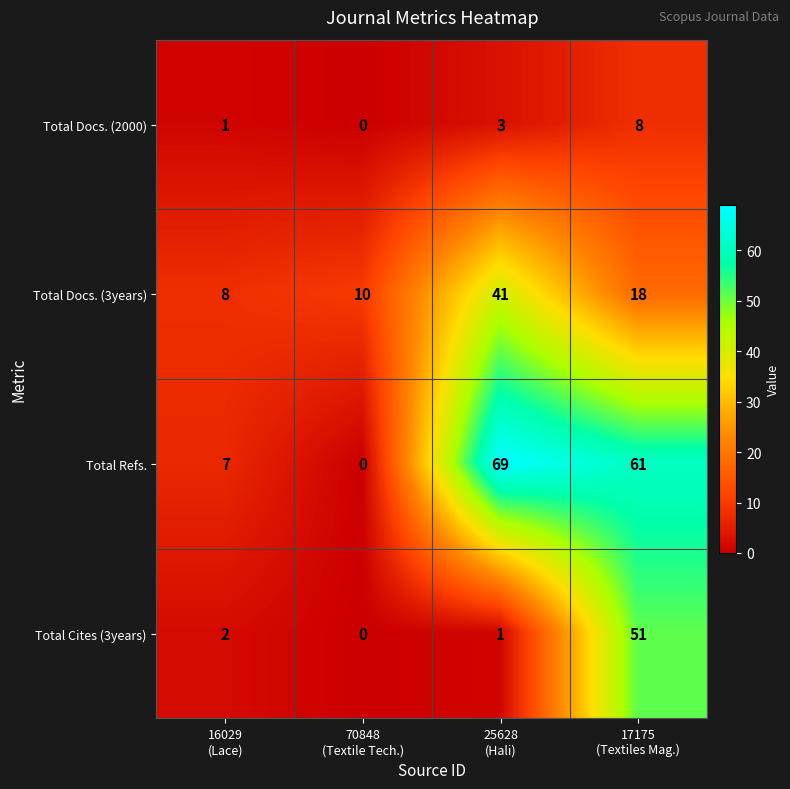

What is the sum of all Total Refs. values?

137